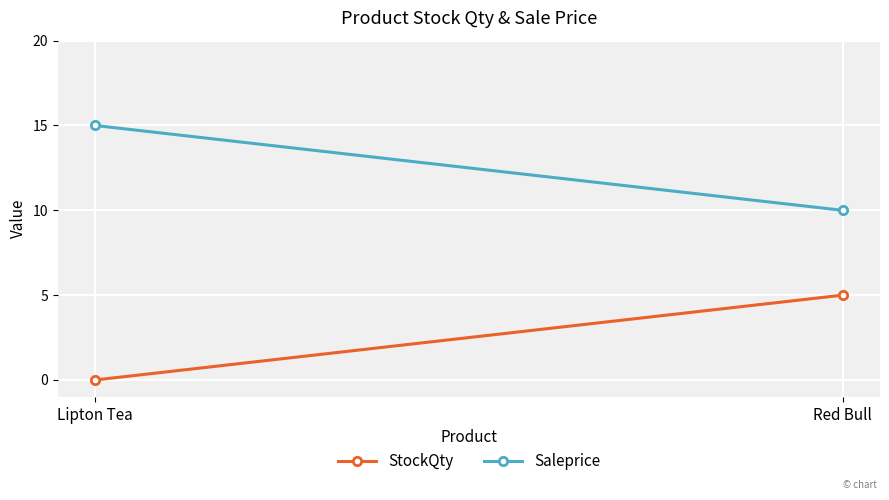

What is the label of the 2nd point from the left?

Red Bull